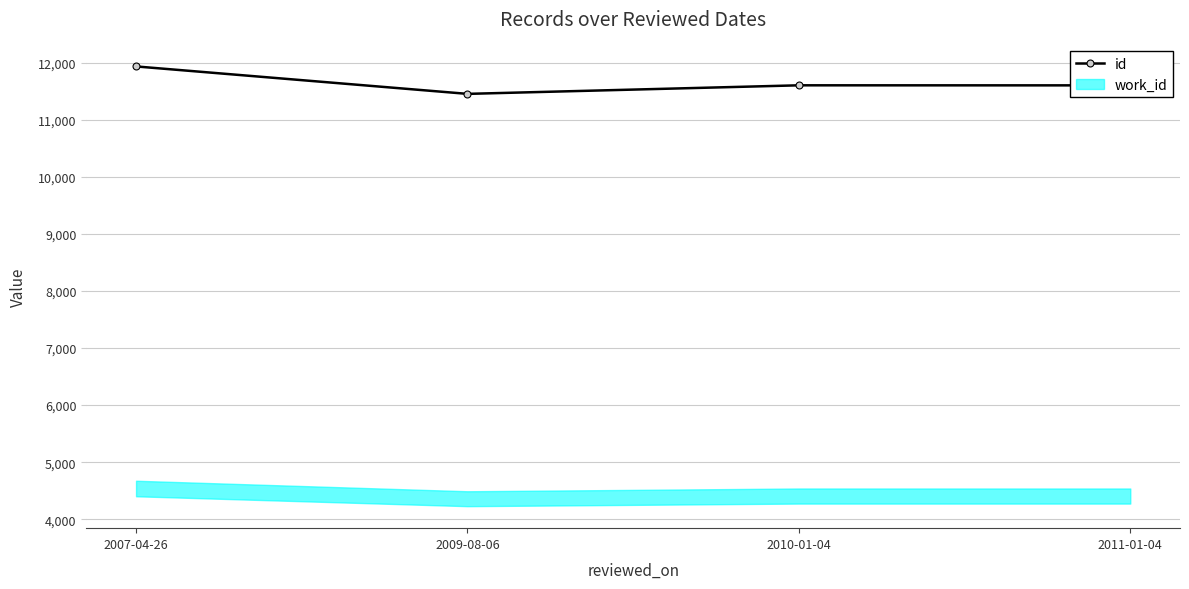

Reading left to right, what are all the values shown in this chart?

11937	11456	11606	11605